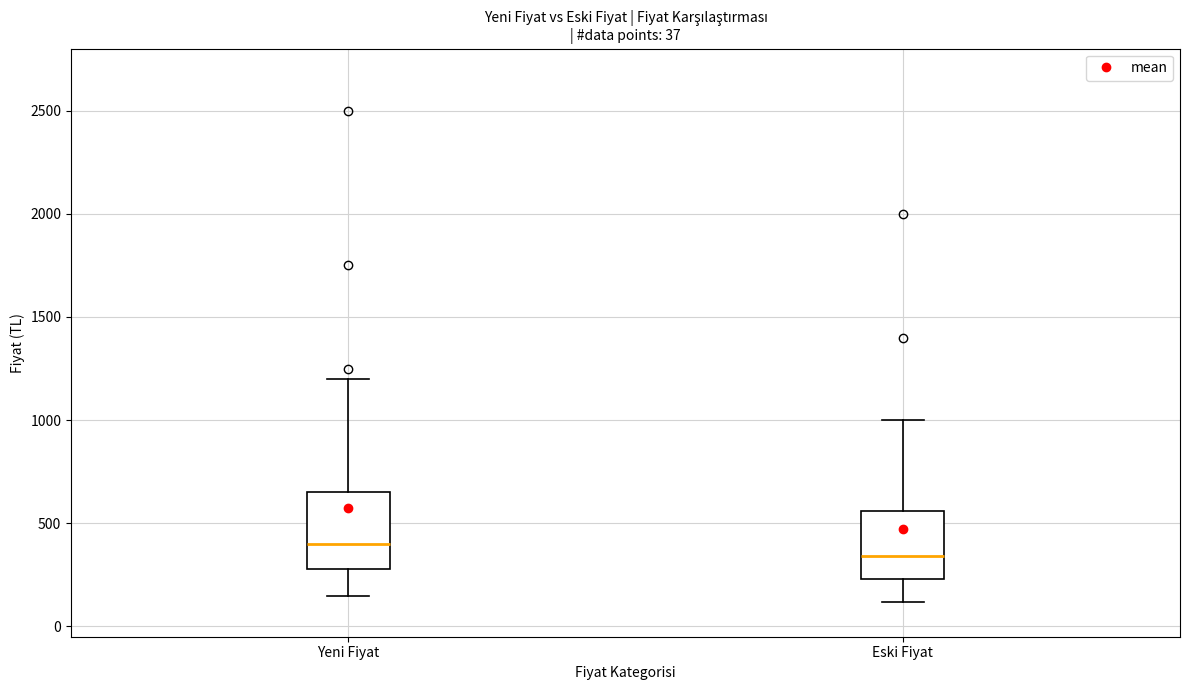

Which box has the highest median line?

Yeni Fiyat